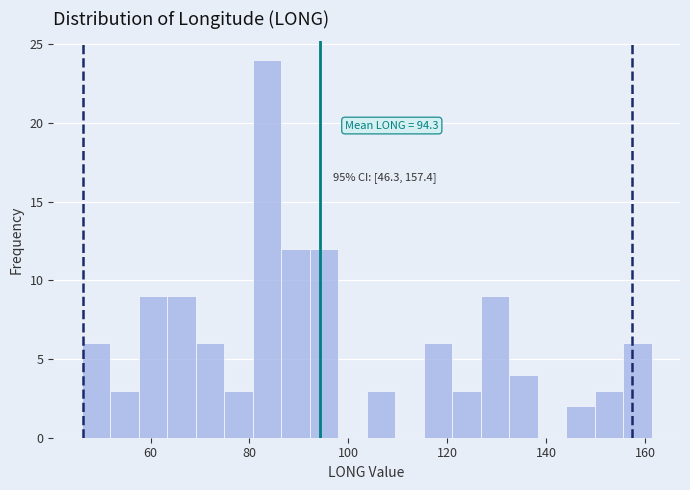

Read against the x-axis, roughly where is the centre of the tallest bar?

84